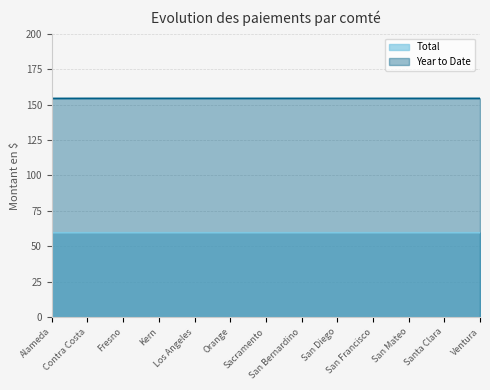

How many categories are shown in the chart?

13